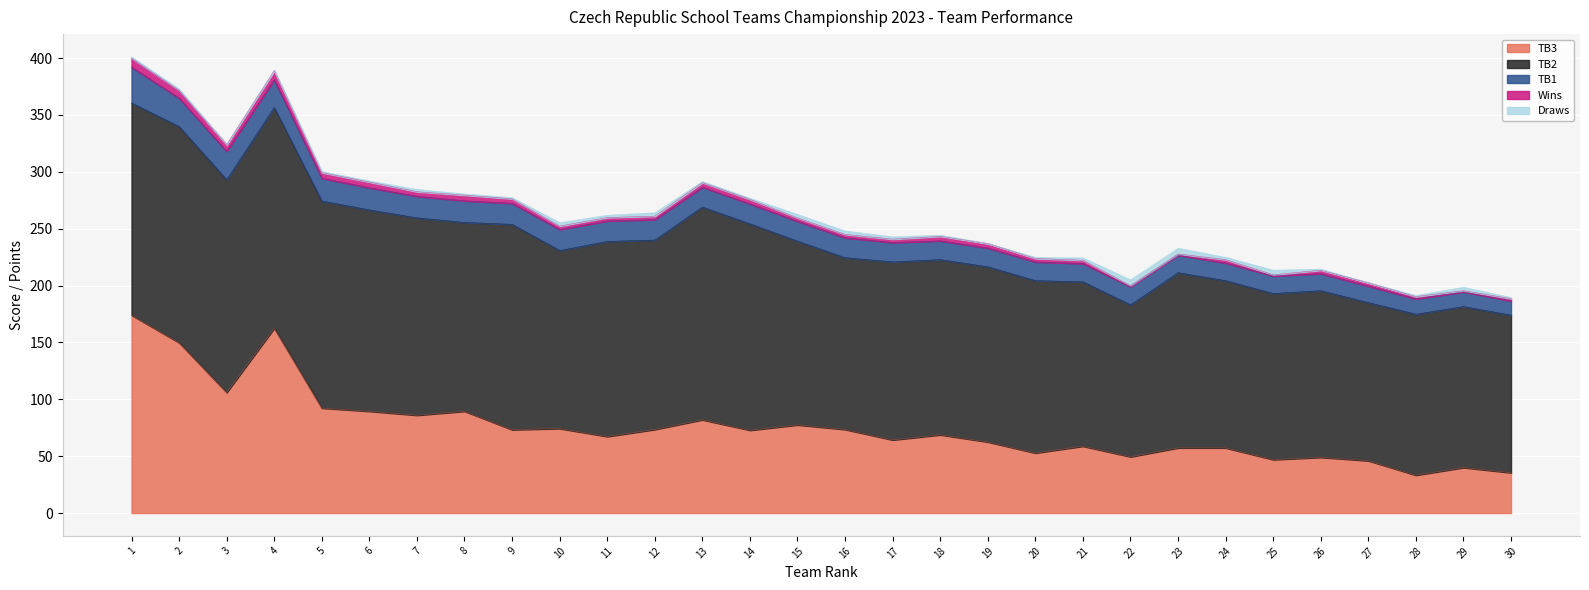

What is the total value across all series at 4?

389.0